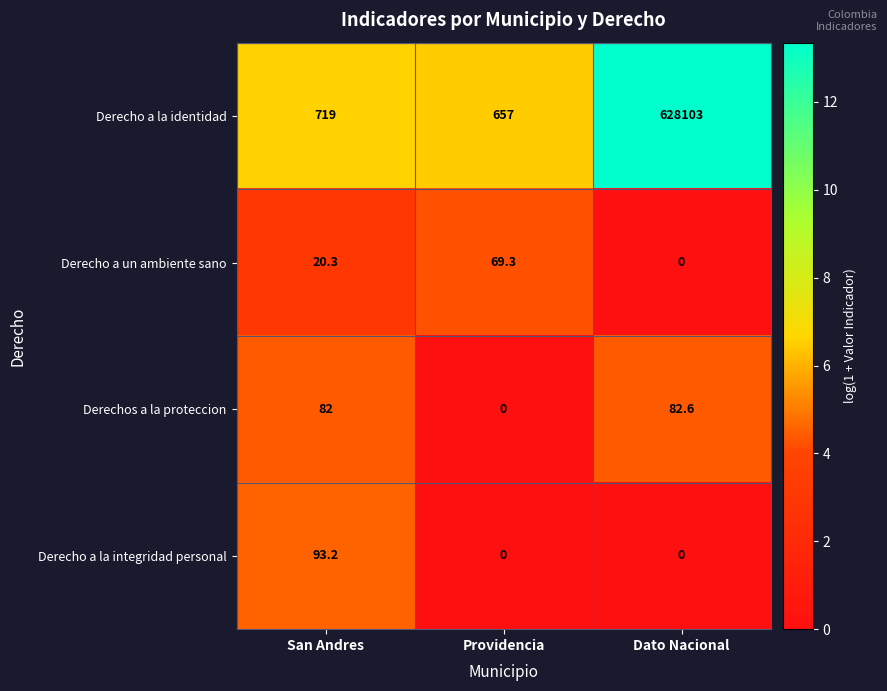

What is the difference between the highest and lowest values at San Andres?

698.7